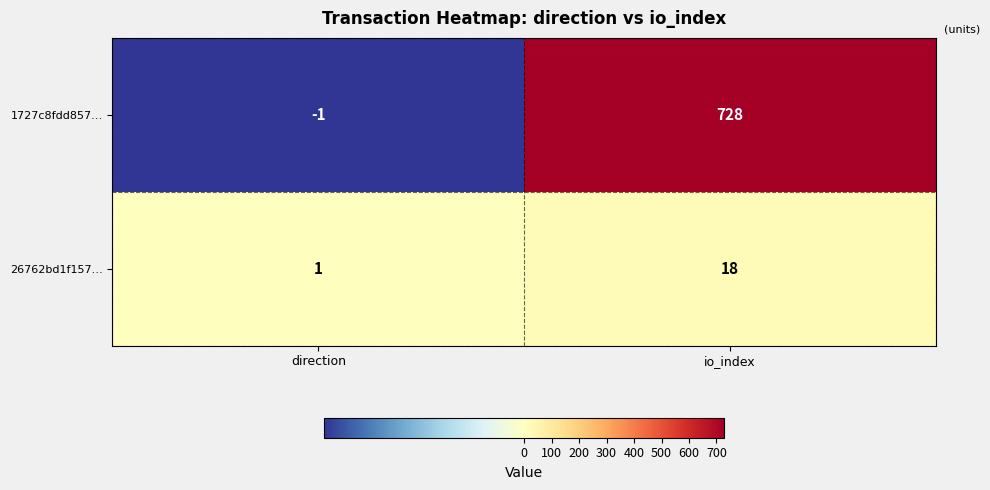

At how many categories does at least one series exceed 171?

1